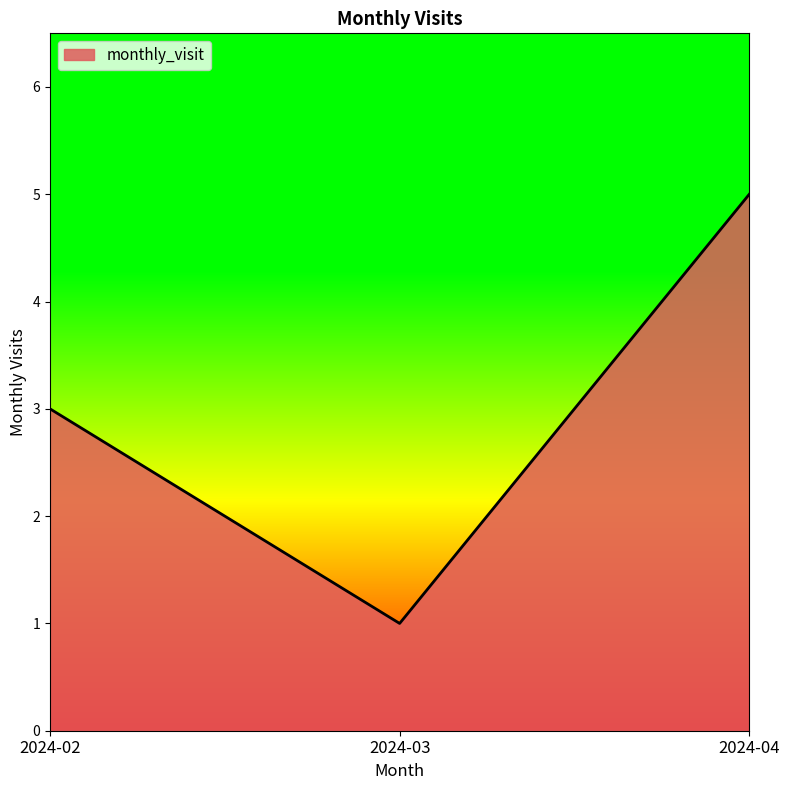

The chart shows a value of 7 at 2024-04. True or false?

False